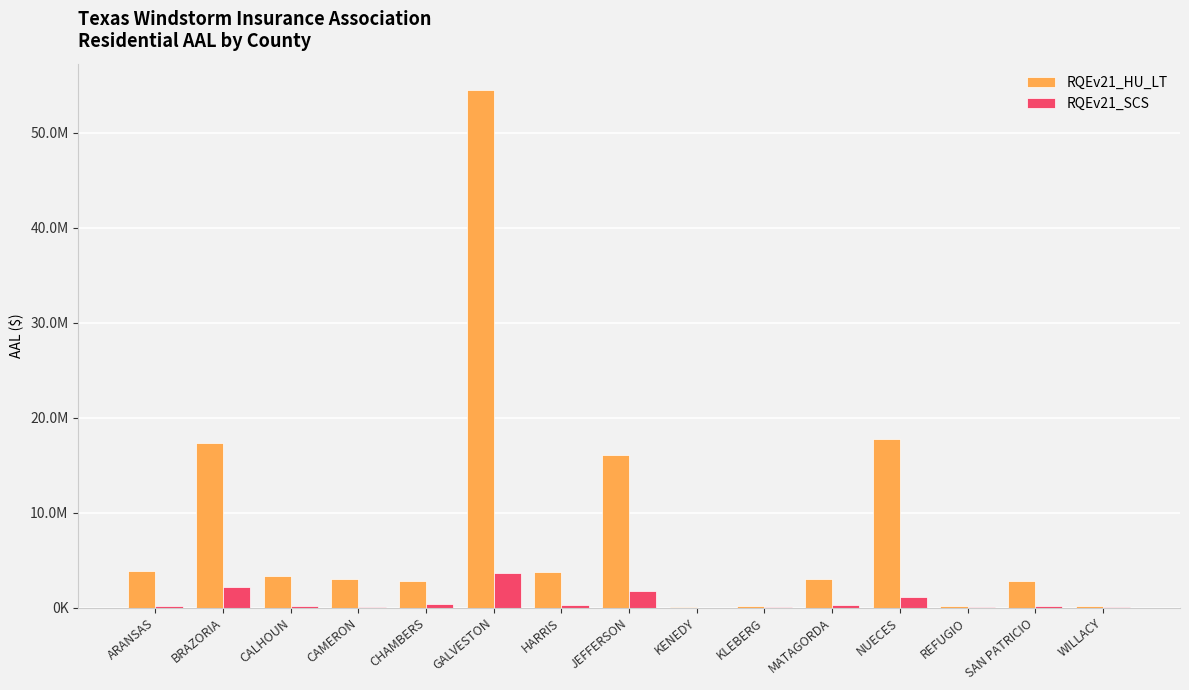

At which category is the sum across all series the highest?

GALVESTON